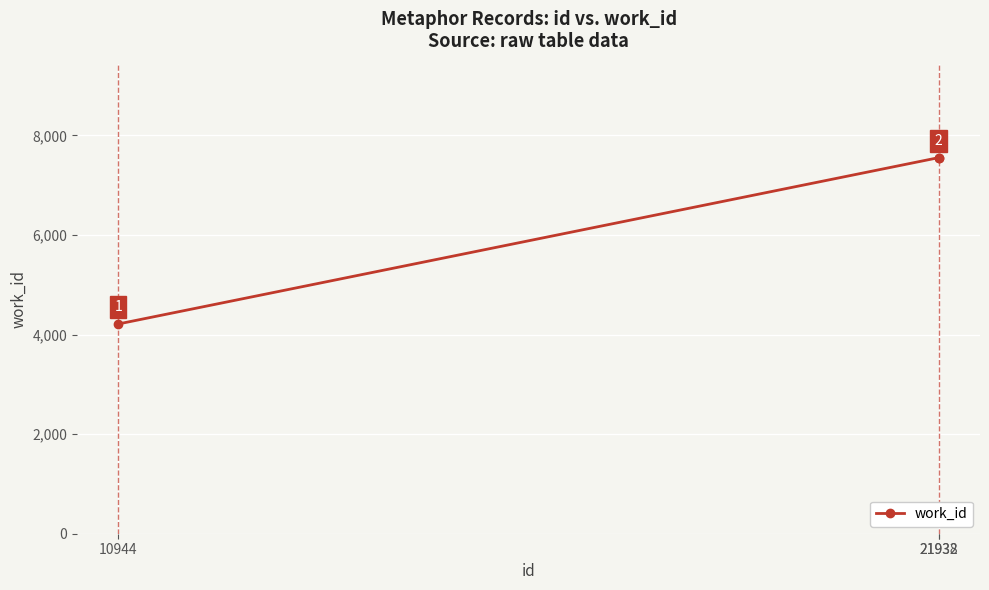

What is the difference between the values at 21932 and 10944?

3340